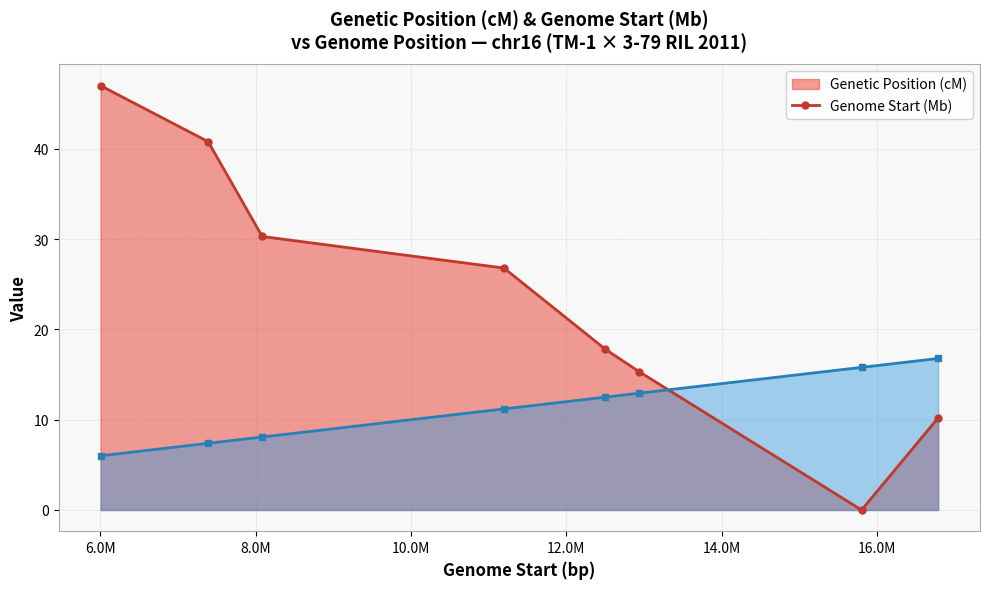

What is the total value across all series at 12.0M?

30.3